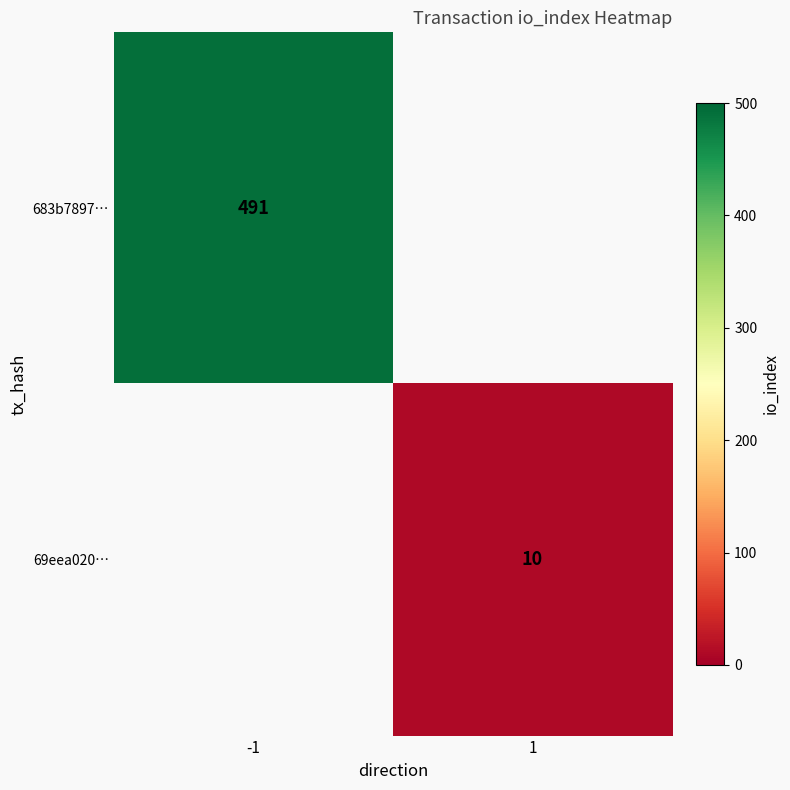

Is the value of 69eea020… at 1 greater than the value of 683b7897… at -1?

No